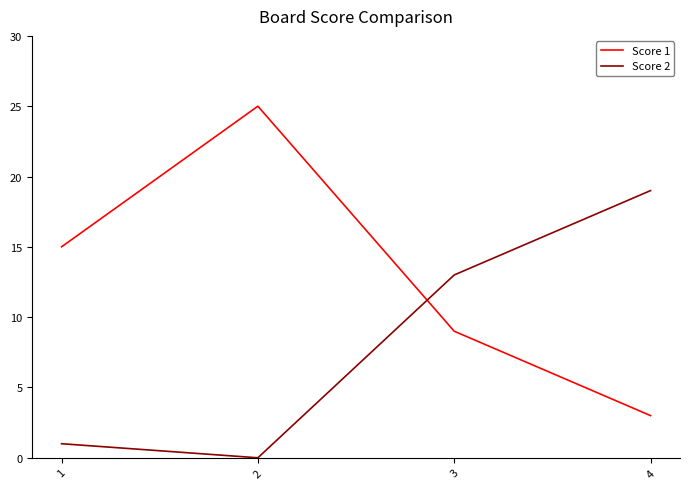

How many interior local valleys does the Score 2 series have?

1